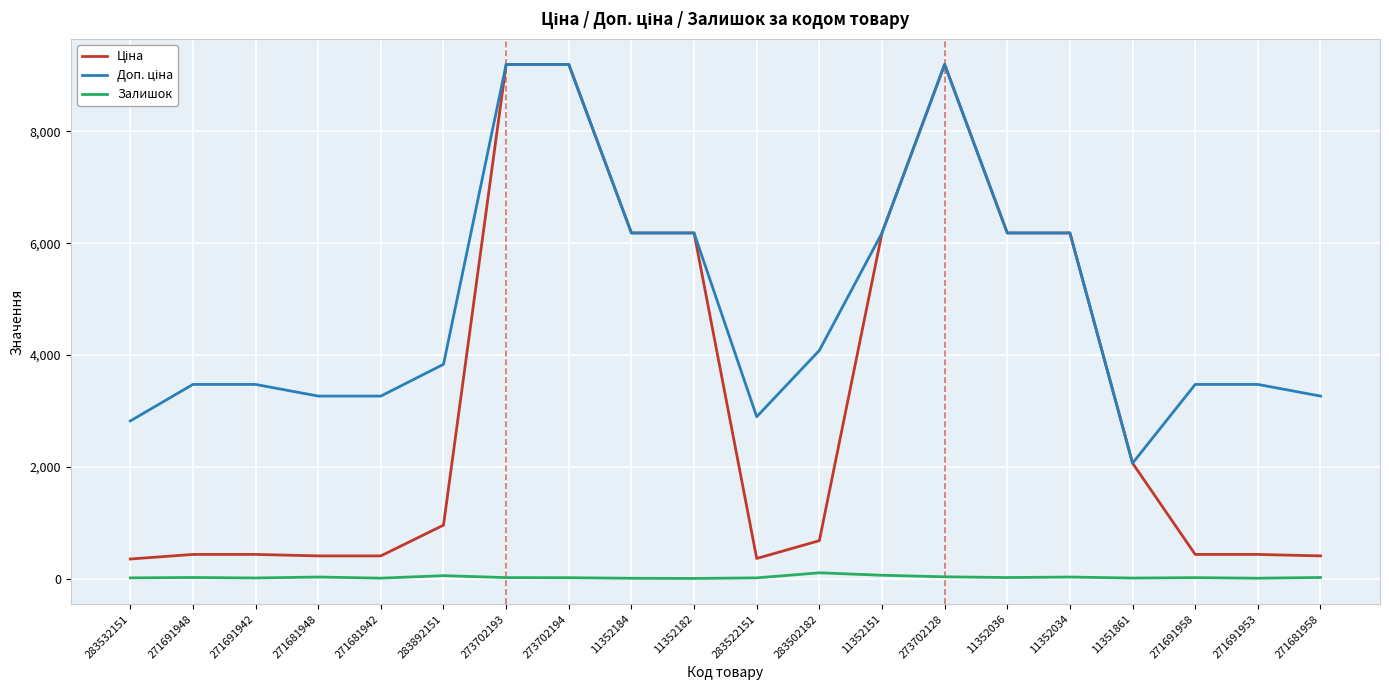

Is it true that Залишок equals 30.0 at 11352034?

True